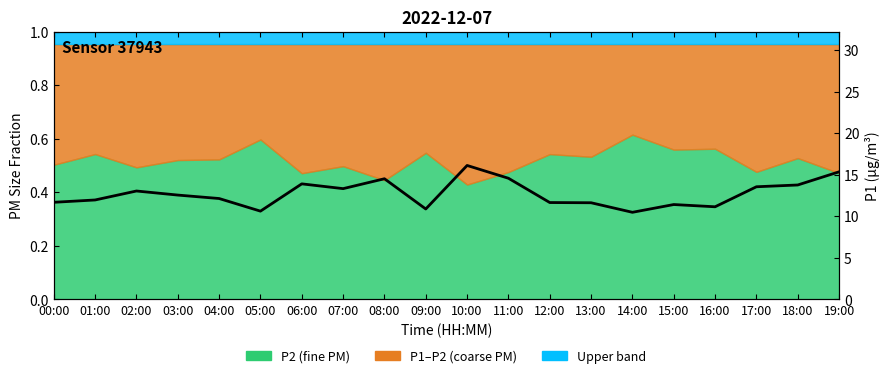

At which category does the data reach its first local peak?

02:00